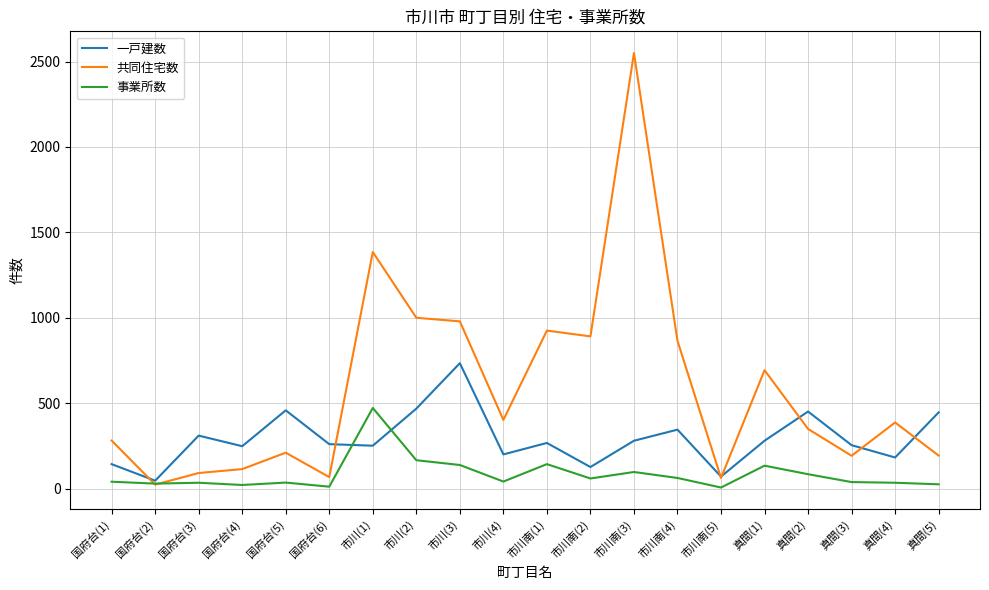

What is the difference between the 一戸建数 values at 真間(1) and 国府台(6)?

20